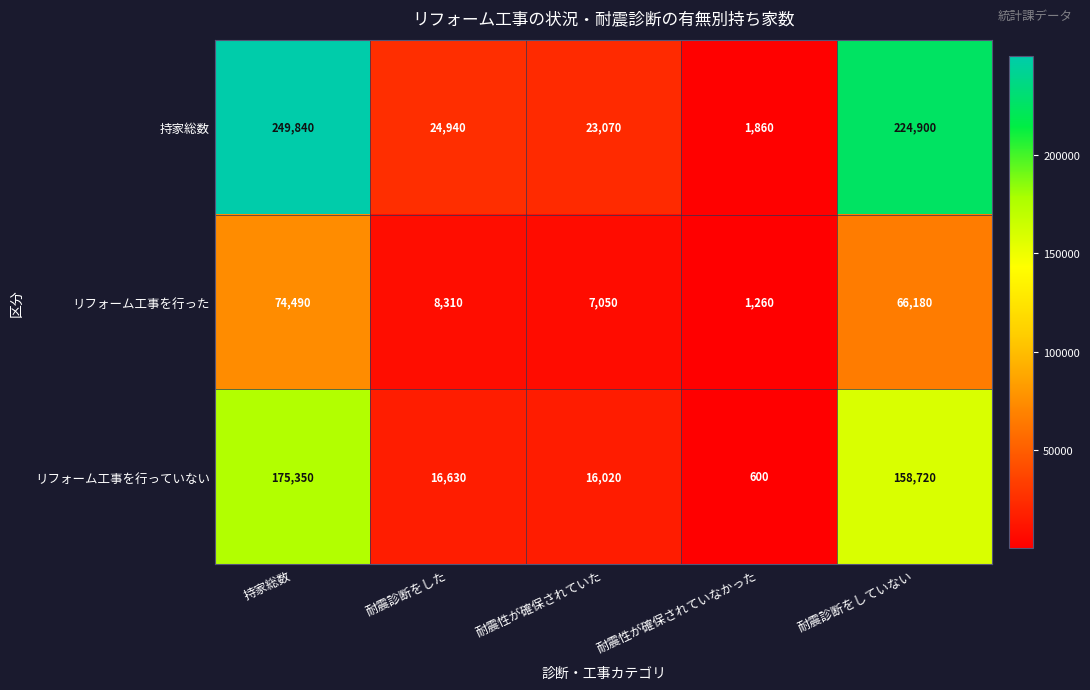

Which series has the largest total across all categories?

持家総数